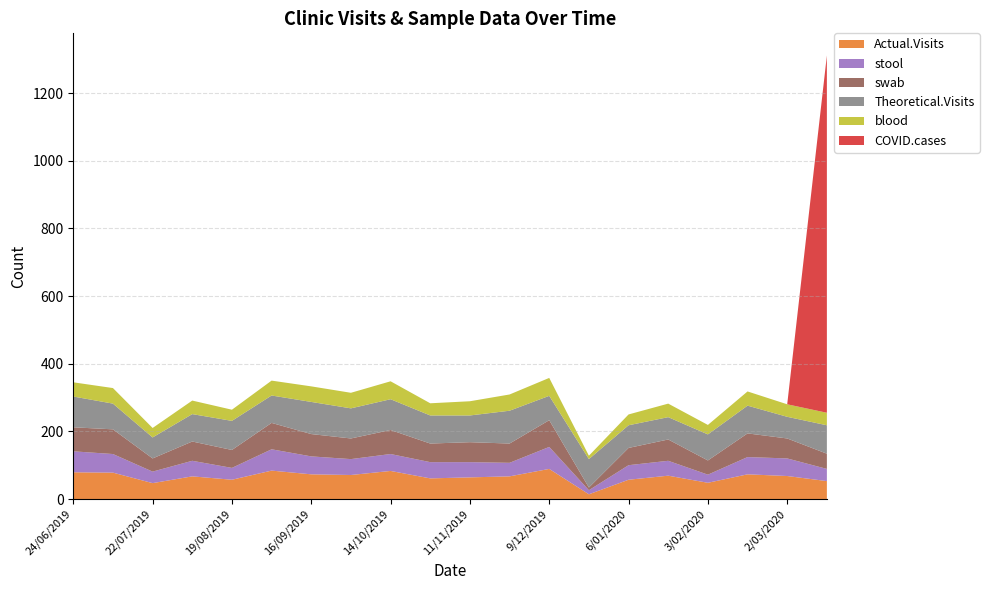

Reading right to left, what are all the values shown in this chart?

Actual.Visits: 53	68	73	48	69	57	14	89	67	64	61	83	71	73	84	57	67	47	78	79
stool: 36	52	51	24	44	43	12	65	40	45	48	50	47	53	63	35	46	34	55	62
swab: 45	59	70	42	63	51	8	79	57	59	55	71	61	66	78	53	57	39	73	71
Theoretical.Visits: 84	64	82	77	66	67	84	72	97	79	83	91	89	95	81	86	81	62	76	91
blood: 37	37	42	28	40	32	10	53	48	42	36	53	46	46	44	33	40	28	46	42
COVID.cases: 1056	0	0	0	0	0	0	0	0	0	0	0	0	0	0	0	0	0	0	0